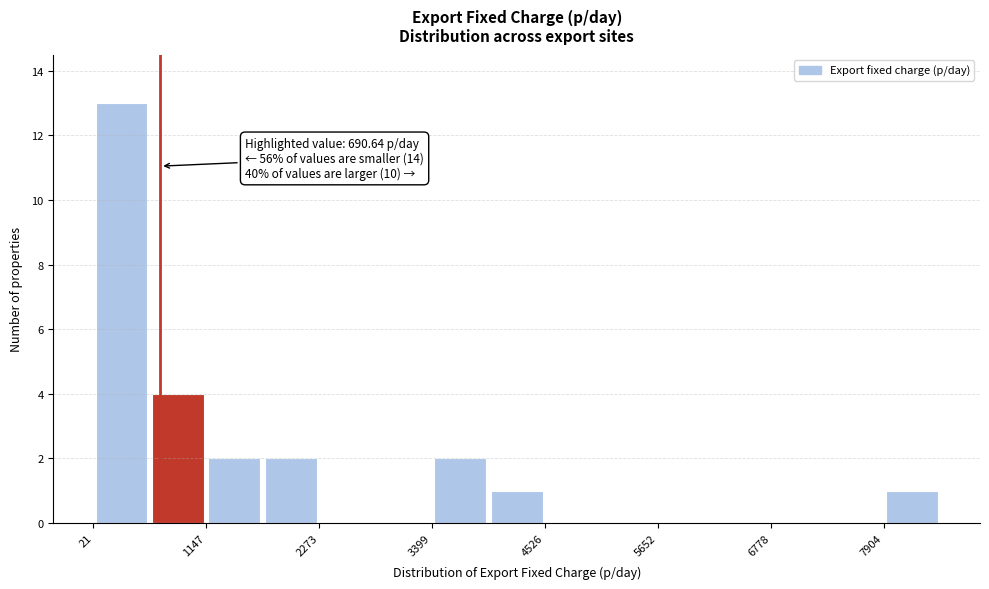

Read against the x-axis, roughly where is the centre of the tallest bar?

400